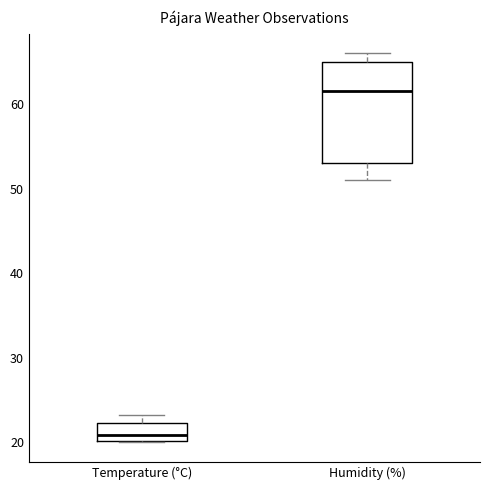

Which box has the lowest median line?

Temperature (°C)